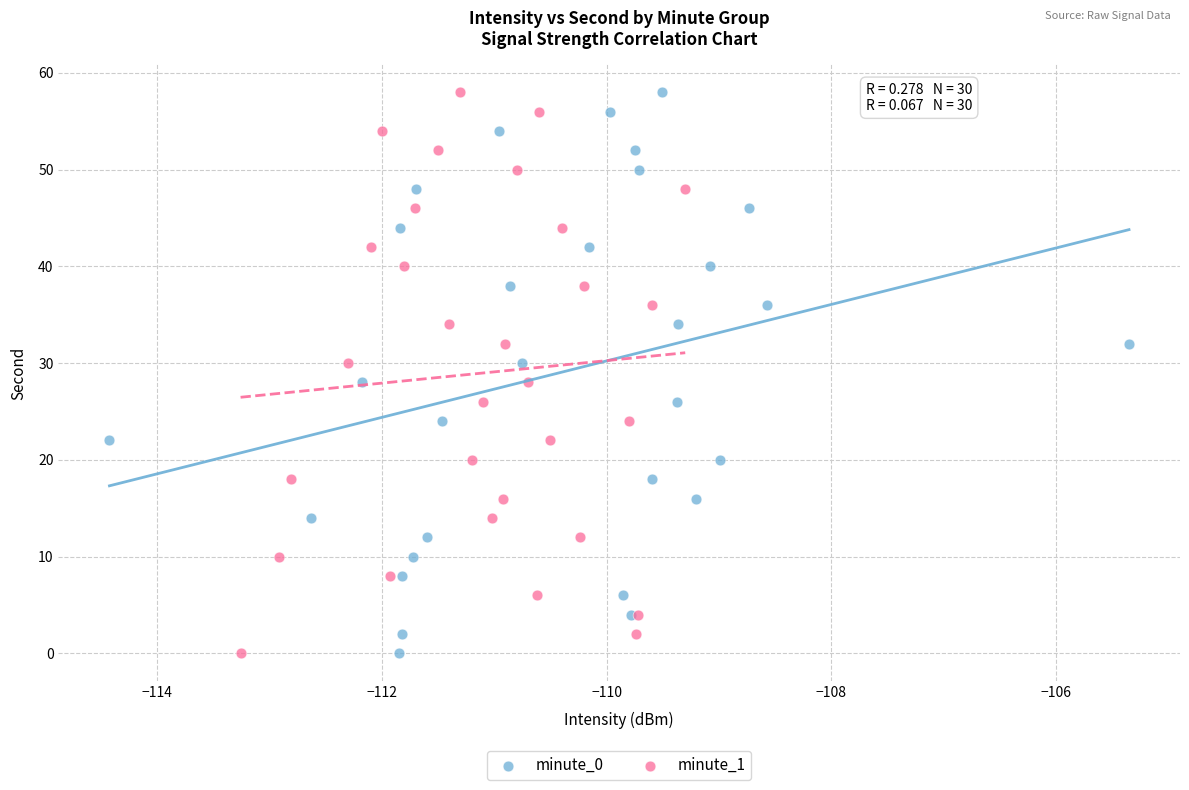

What are all the series names shown in the legend?

minute_0, minute_1